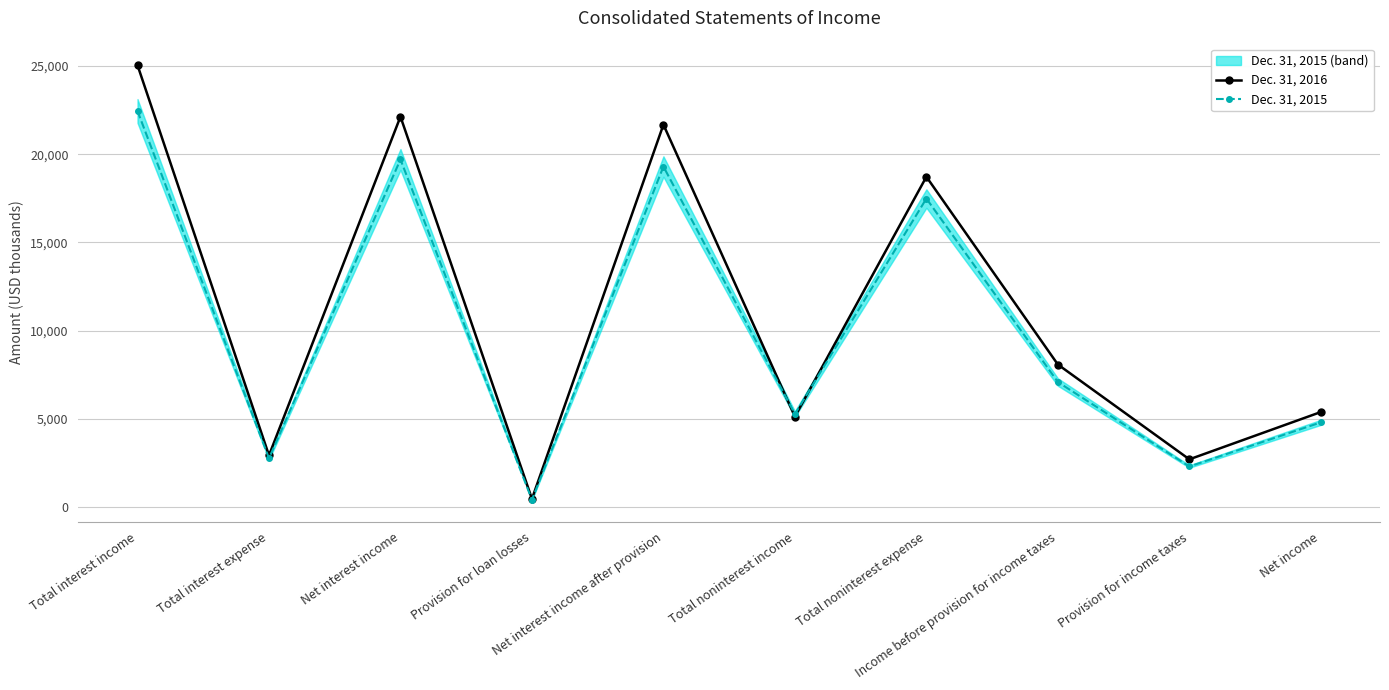

How many data points does each series have?

10